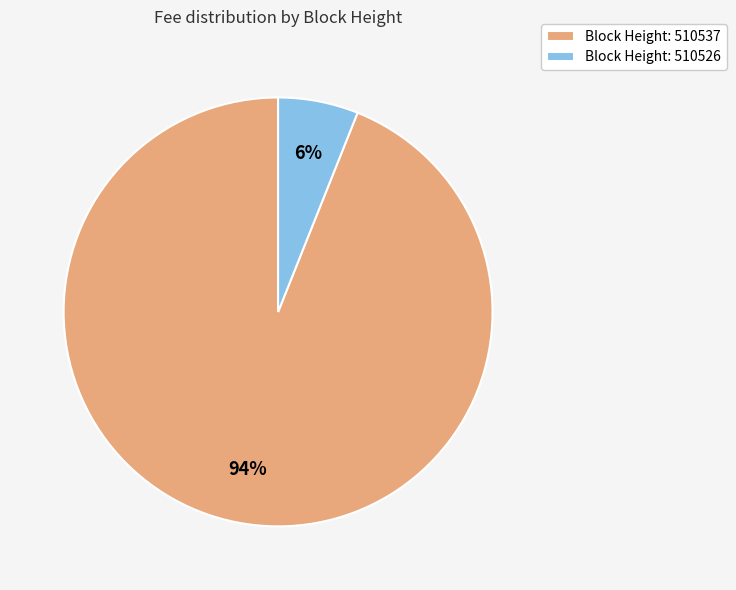

Which category accounts for the majority?

Block Height: 510537